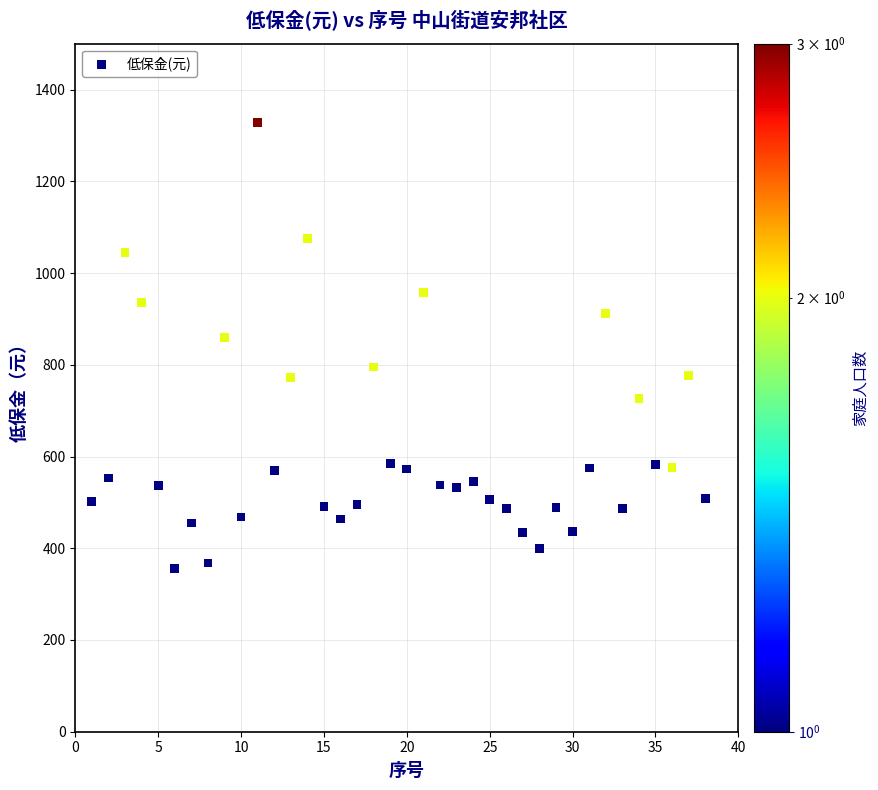

What Y value in the scatter plot is closest to 842?

859